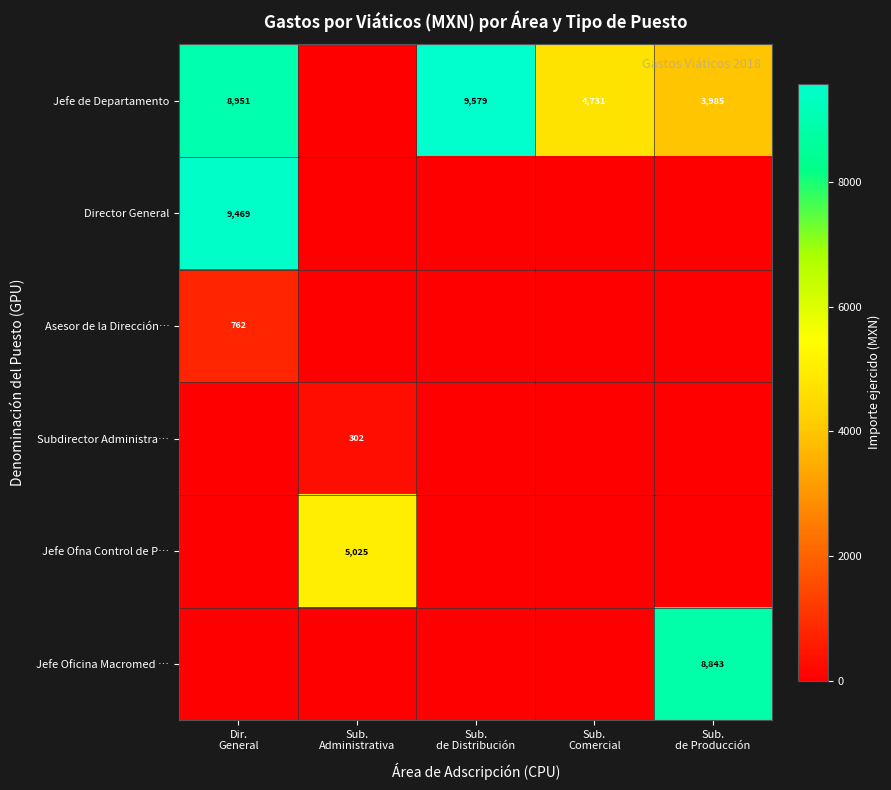

List the labels in order of Jefe Ofna Control de P… value, smallest first.

Dir. General, Sub. de Distribución, Sub. Comercial, Sub. de Producción, Sub. Administrativa